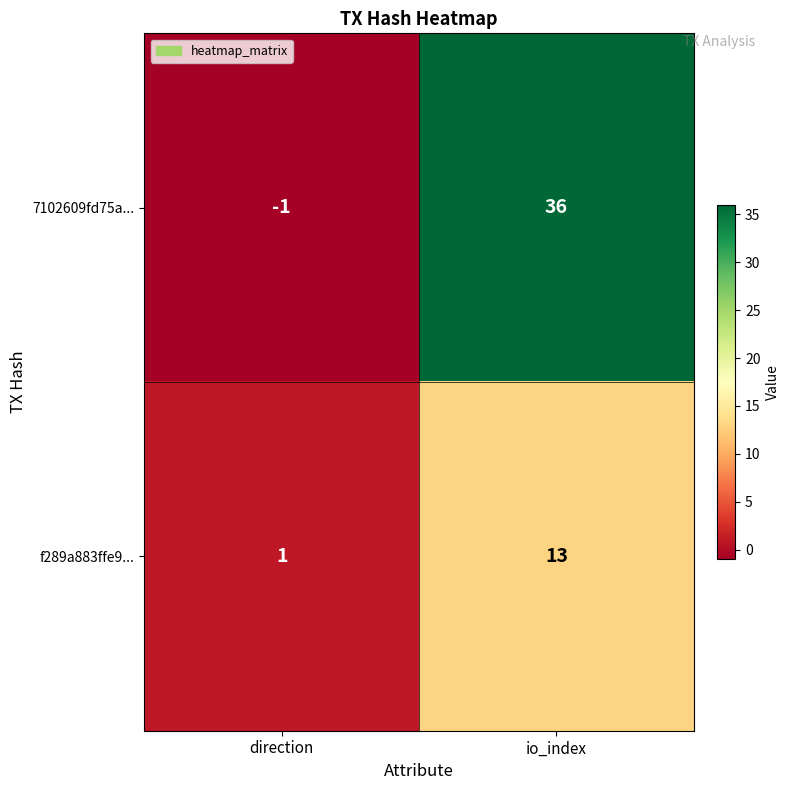

Rank the series by their average value, from lowest to highest.

f289a883ffe9..., 7102609fd75a...